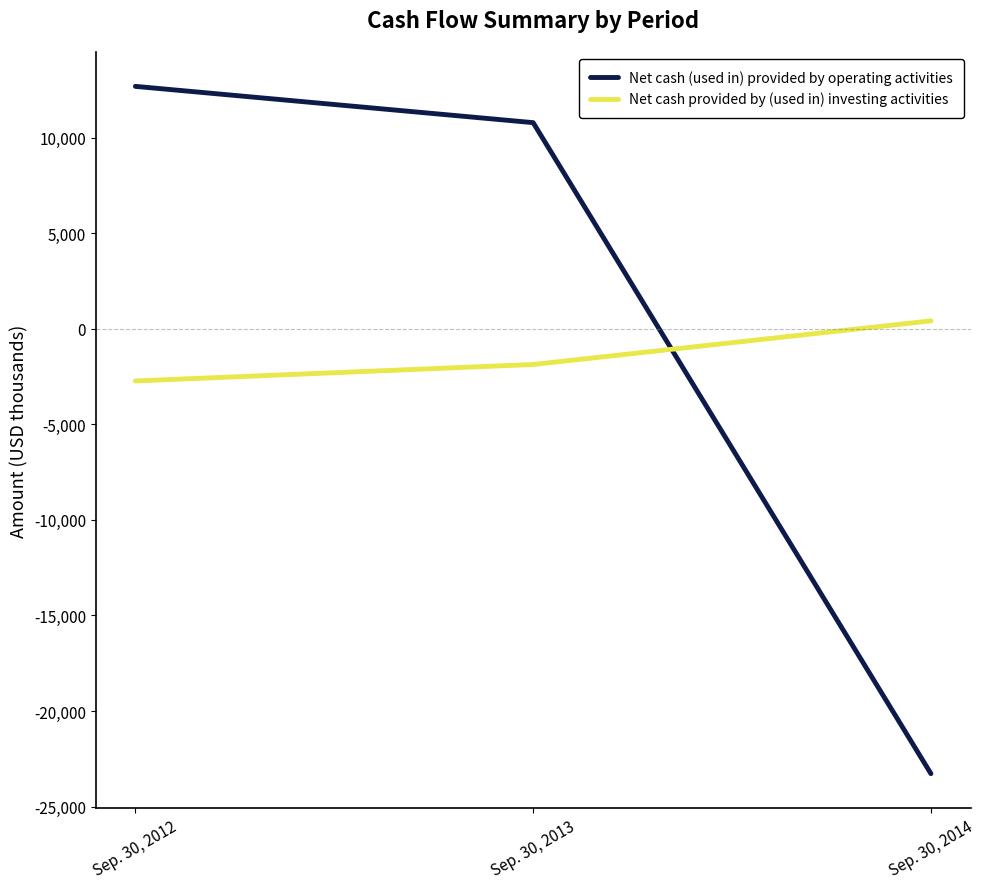

How many Net cash provided by (used in) investing activities values are between -2731 and 414?

3